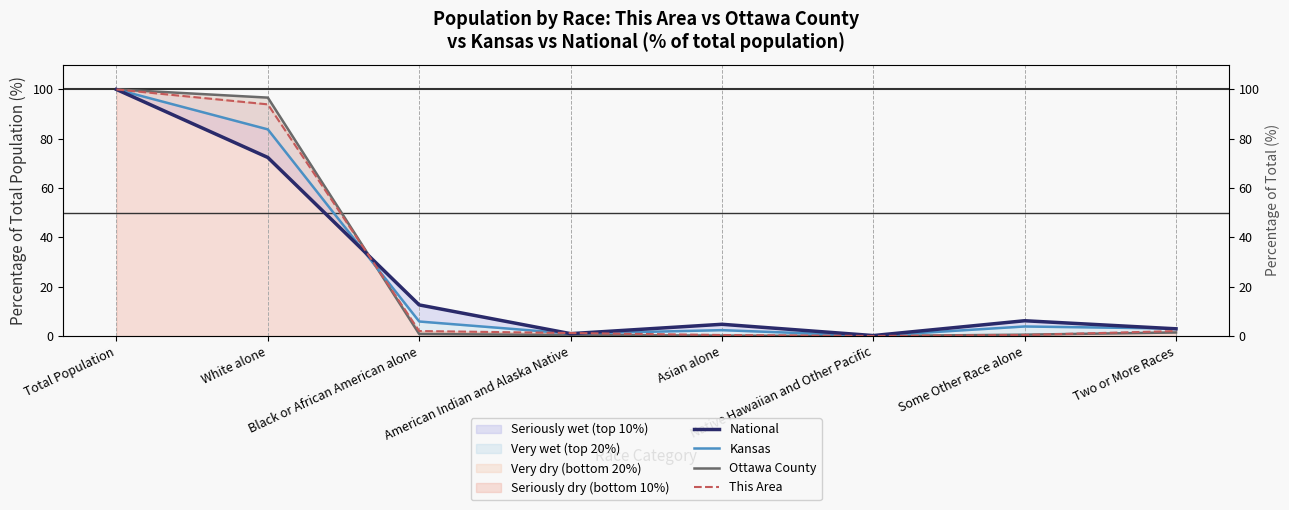

At Some Other Race alone, list the series in order from smallest to largest.

This Area, Ottawa County, Kansas, National